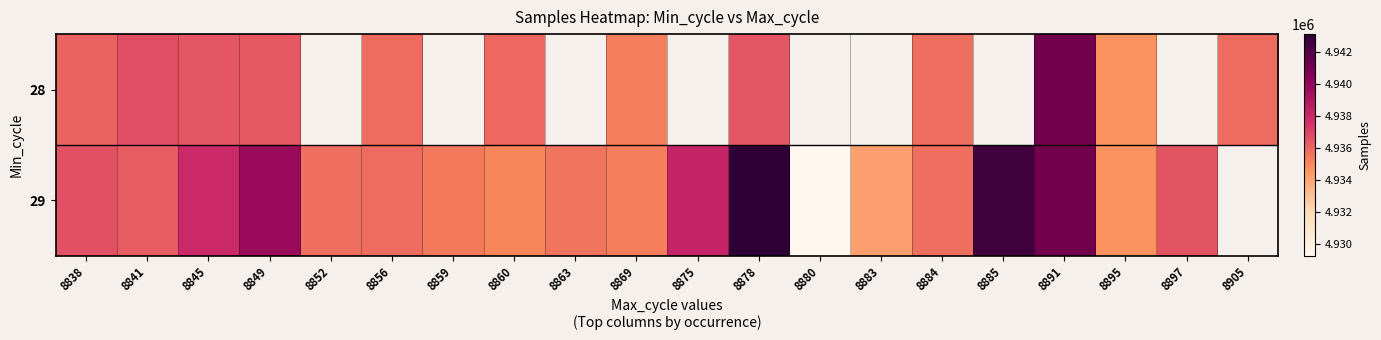

How many data points in 29 are less than 4936233?

10